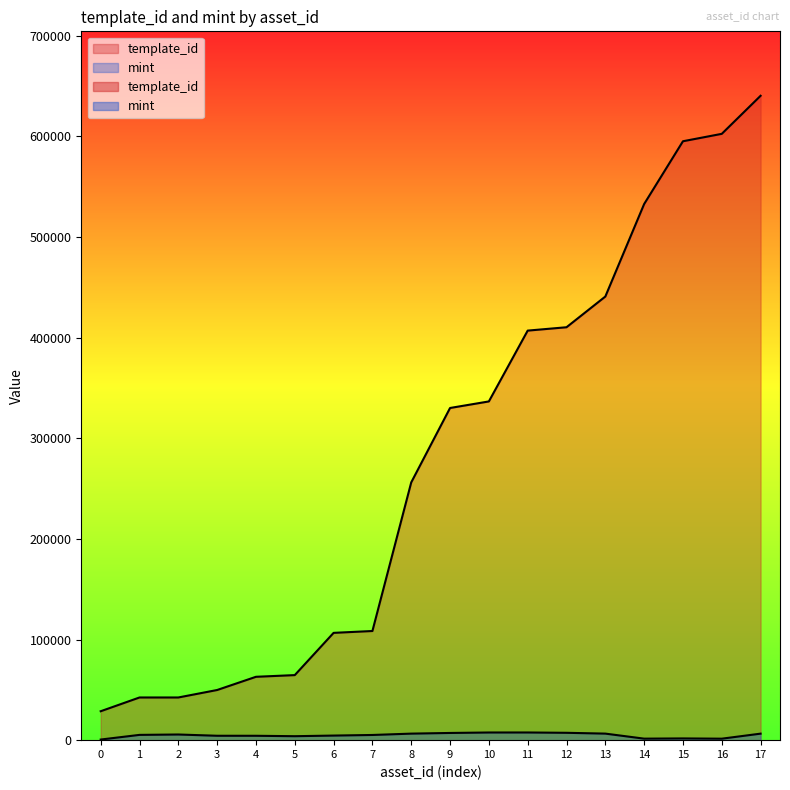

Does the chart have visible grid lines?

No